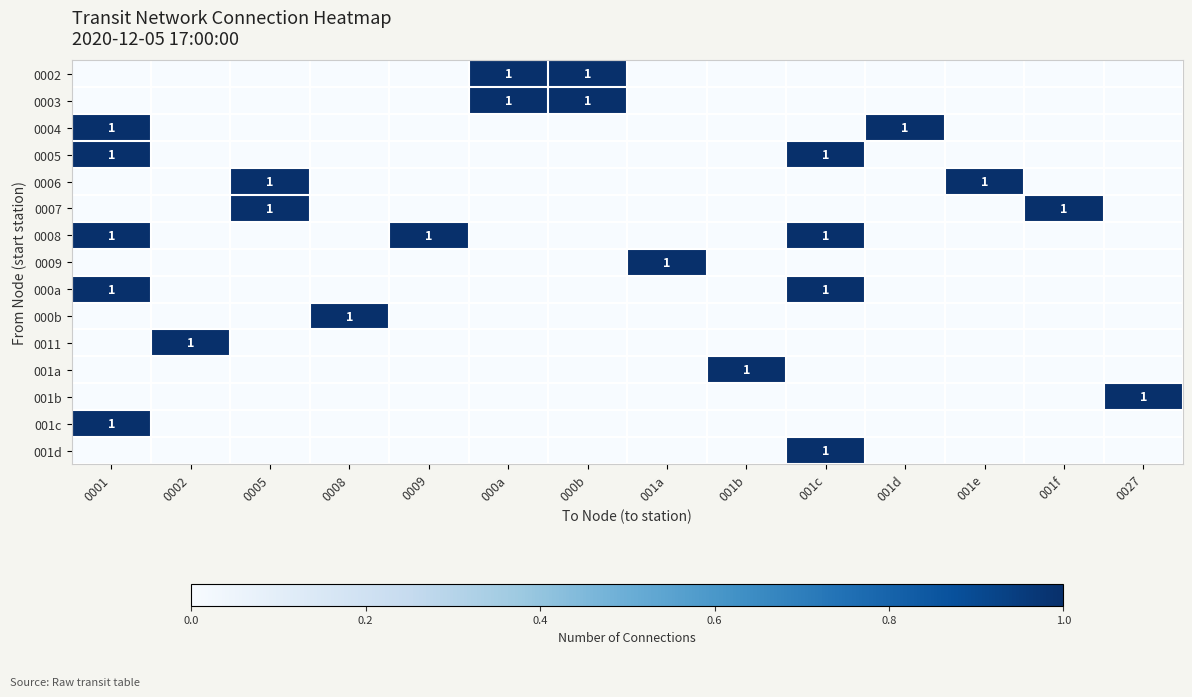

What is the difference between the highest and lowest values at 000b?

1